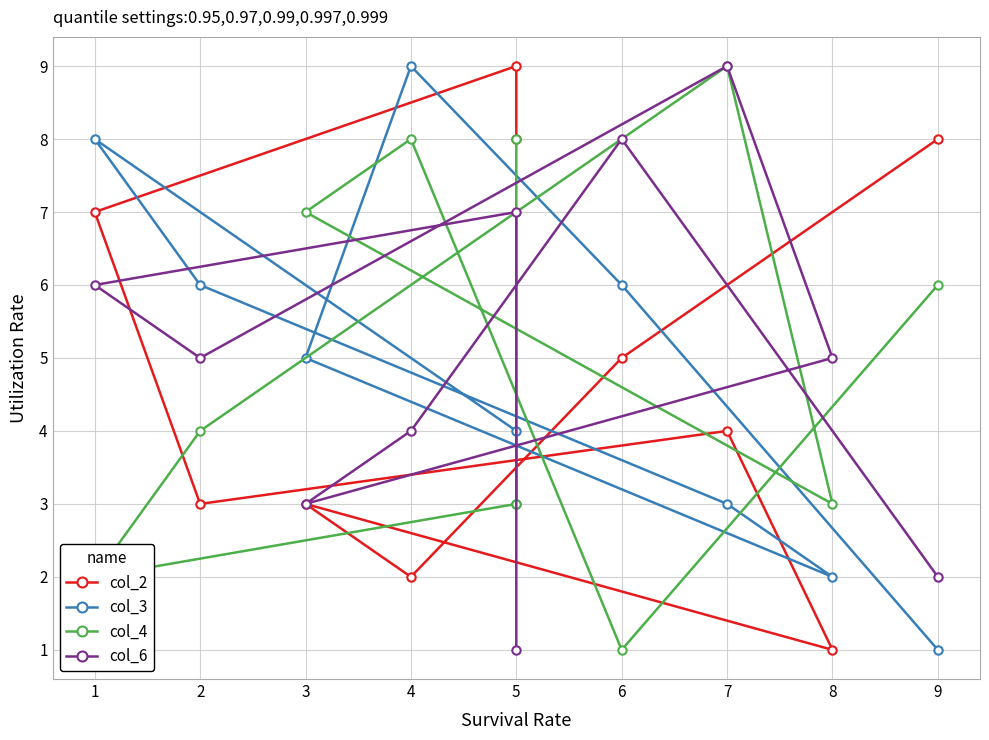

How many lines are shown in the chart?

4